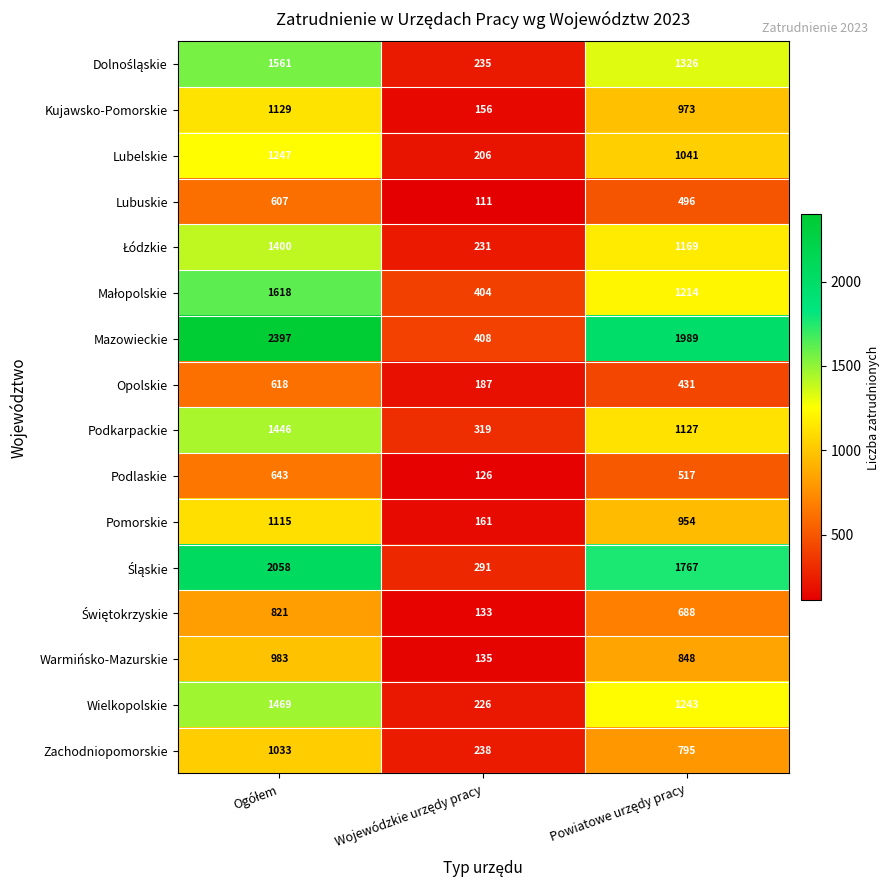

What is the sum of all Podlaskie values?

1286